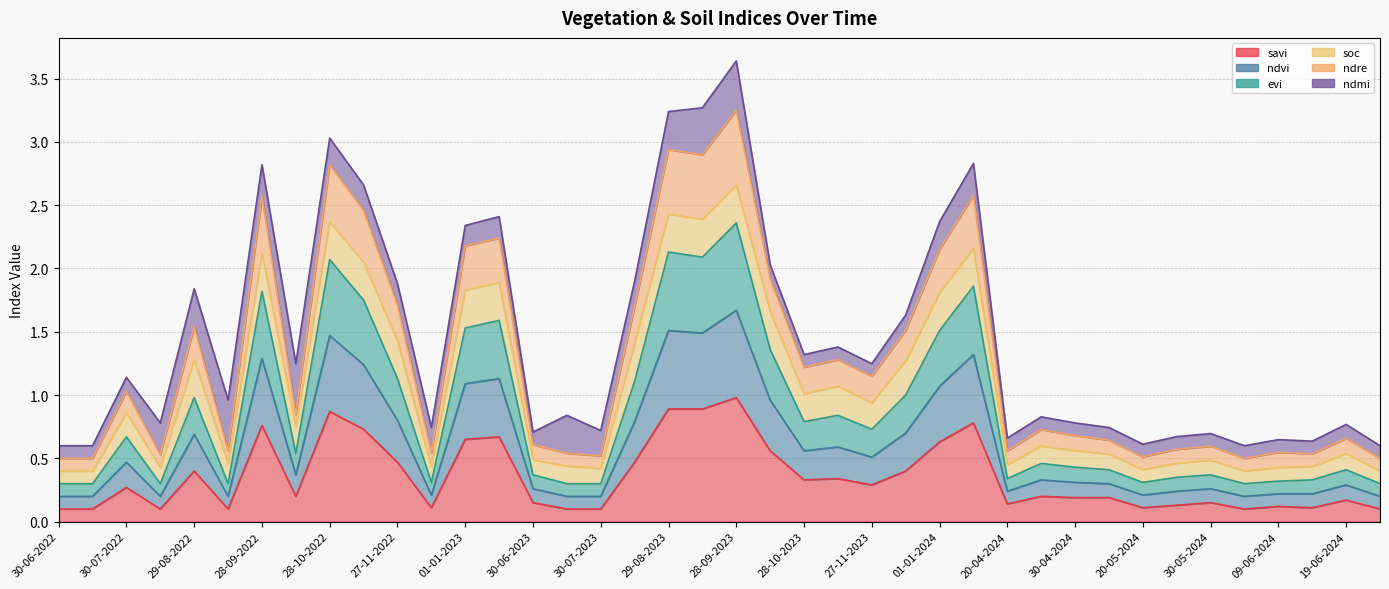

Does the chart display data point markers on the line(s)?

No